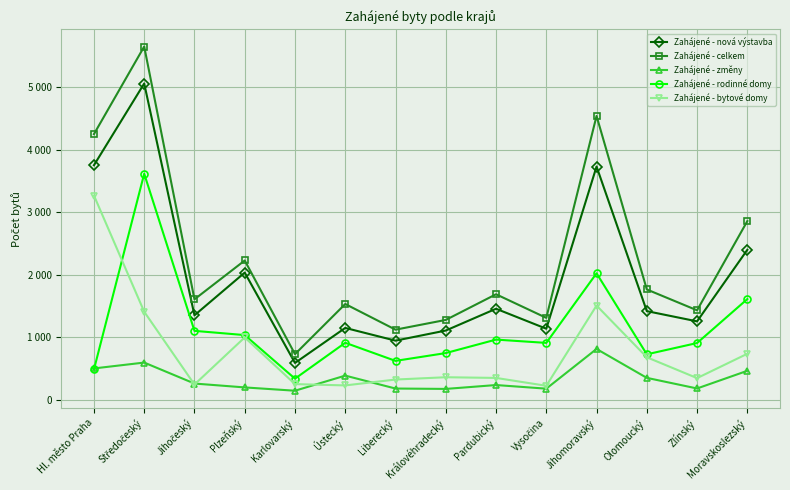

What is the label of the 1st point from the left?

Hl. město Praha